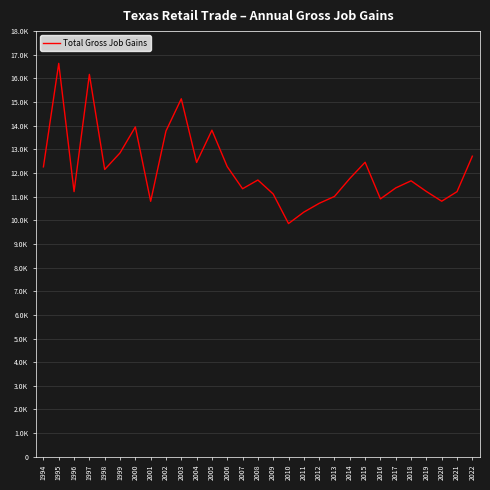

What is the difference between the values at 2003 and 2012?

4422